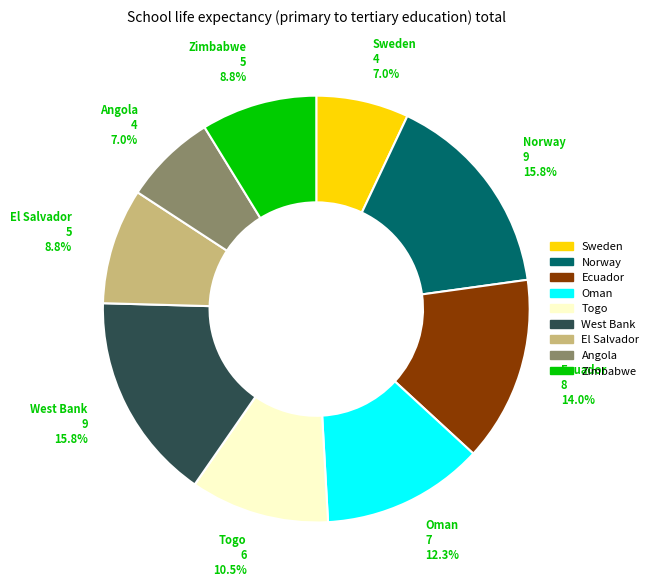

Does any single category account for the majority?

No